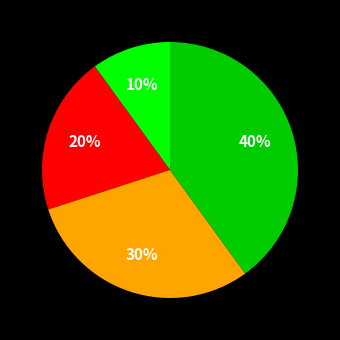

To the nearest percent, what is the difference between the largest and smallest slice percentages?

30%